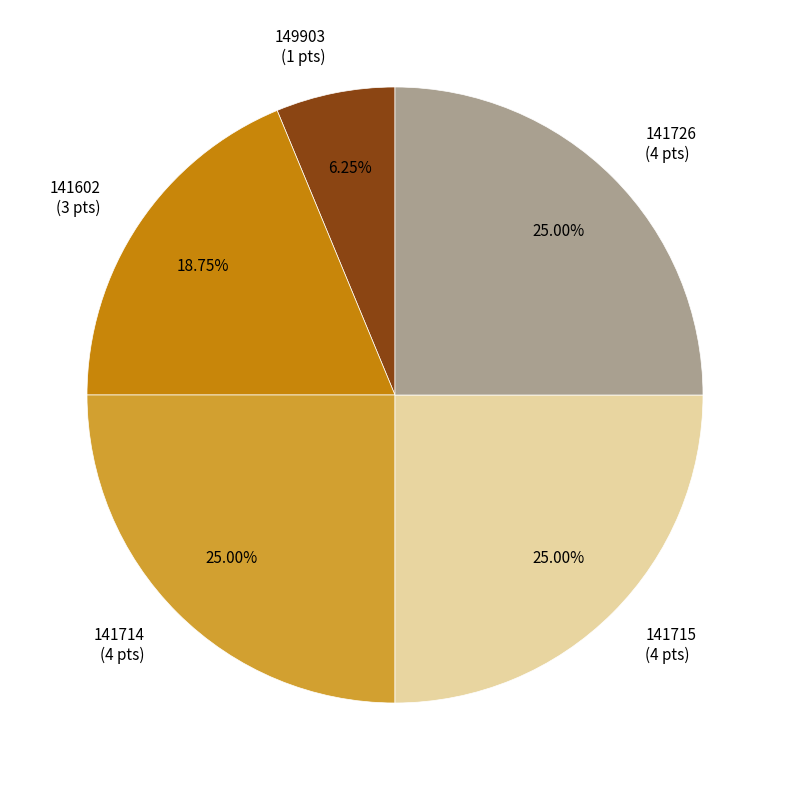

To the nearest percent, what is the combined percentage of 141714 and 149903?

31%